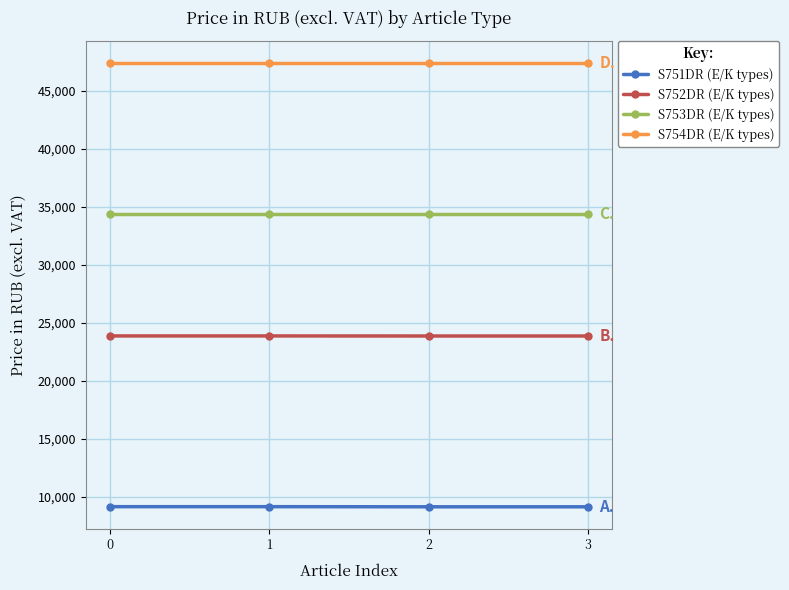

What is the value of the S753DR (E/K types) point at the 2nd from the left?

34343.8